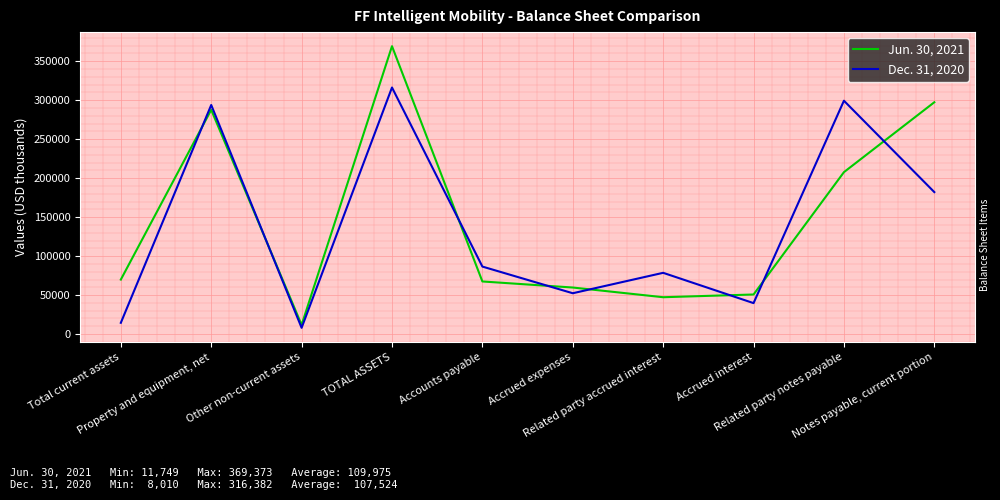

True or false: Jun. 30, 2021 has more than 2 interior local peaks.

False